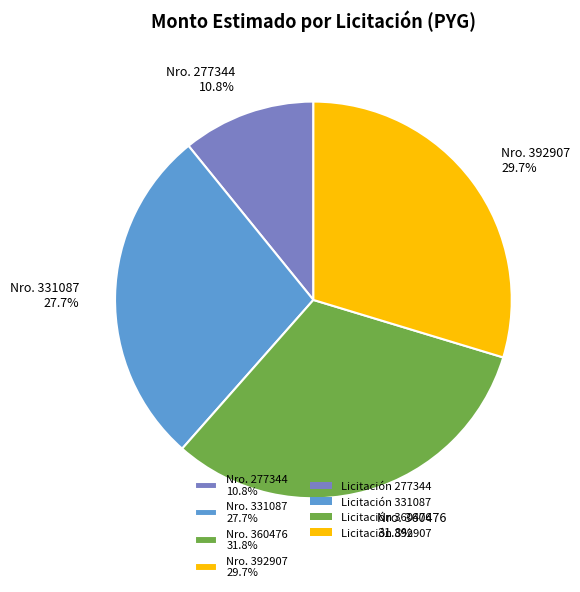

Which category has the smallest portion of the pie?

Nro. 277344 10.8%